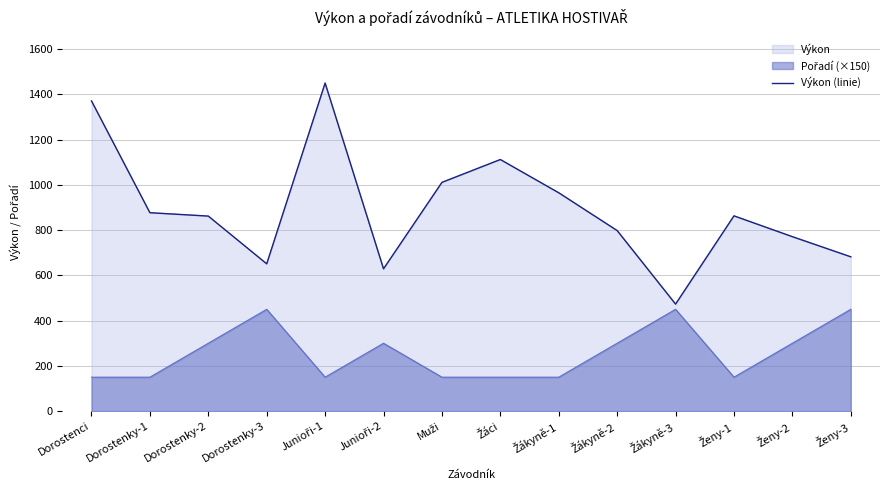

What is the greatest value displayed?

1450